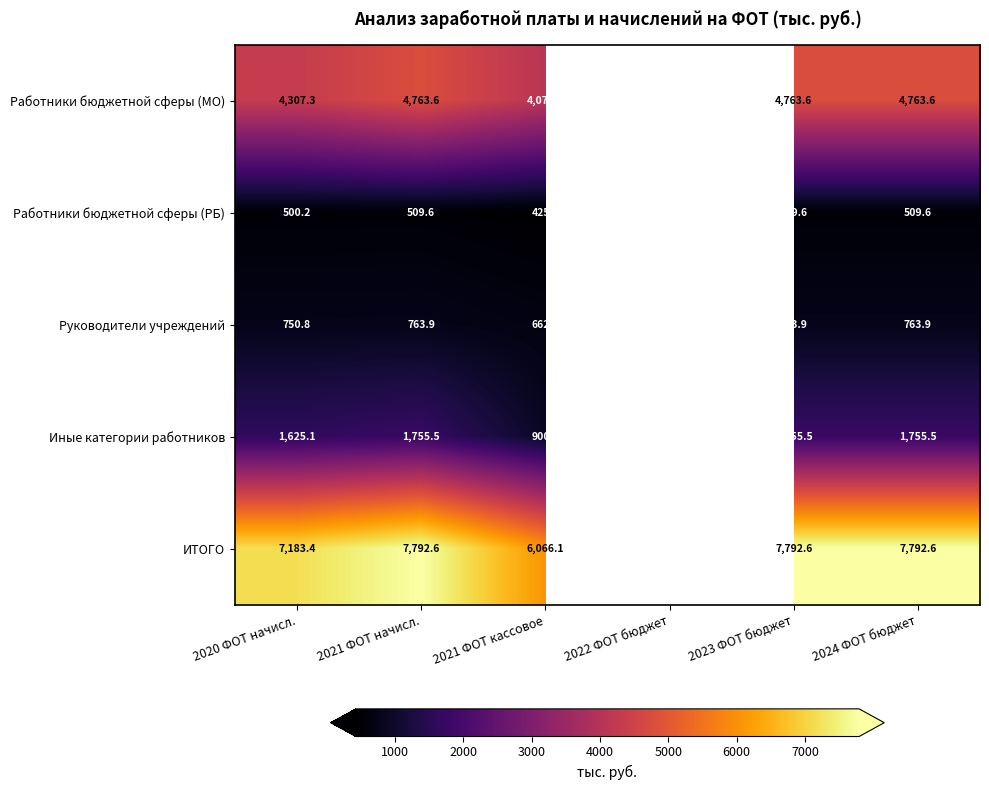

What is the greatest value displayed?

7792.6